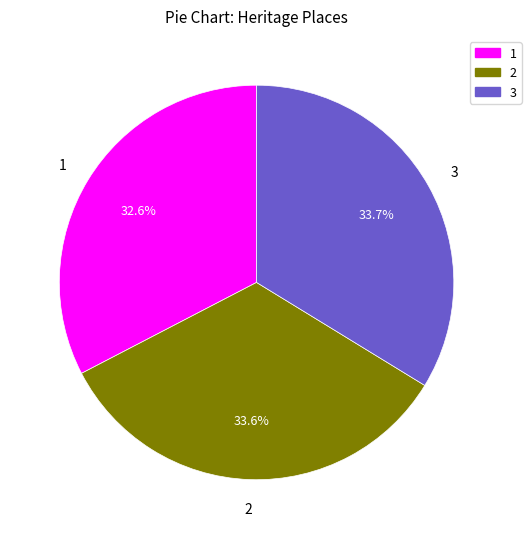

To the nearest percent, what is the difference between the largest and smallest slice percentages?

1%